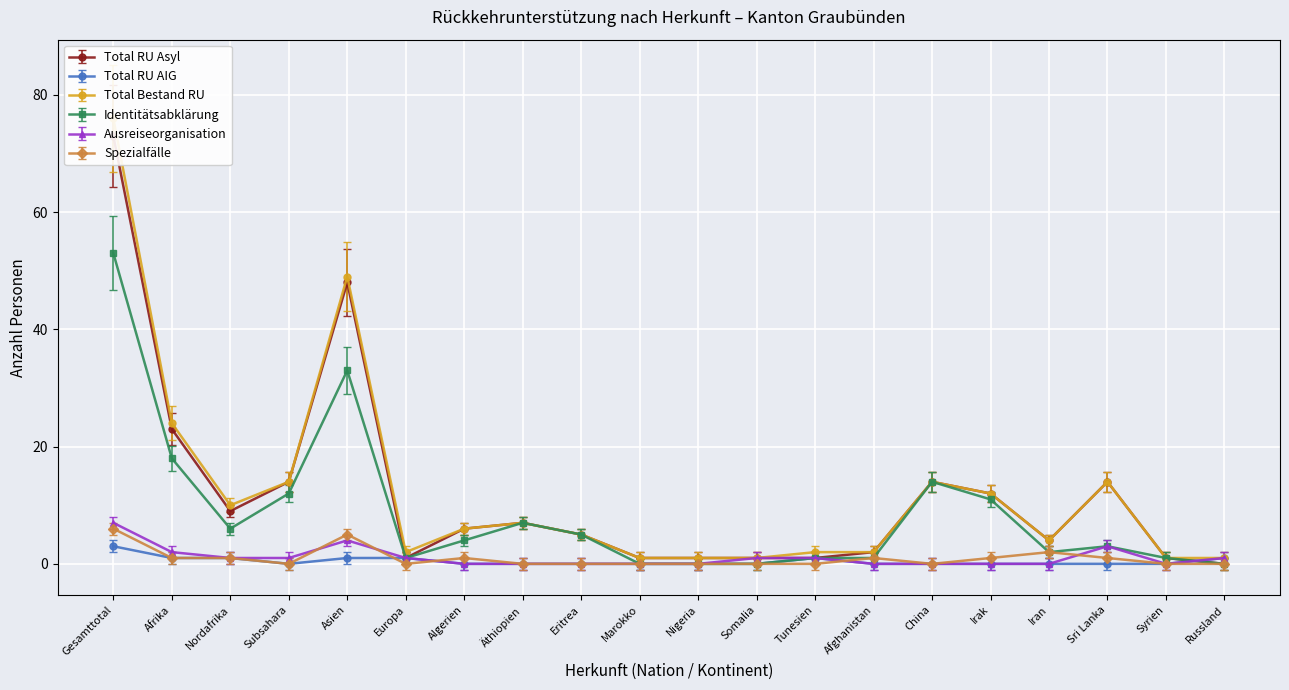

True or false: Spezialfälle has more than 2 points higher than both neighbors.

True